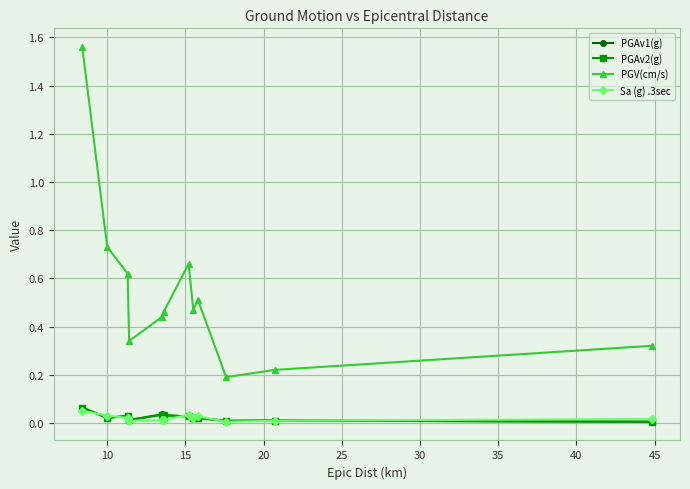

How many lines are shown in the chart?

4